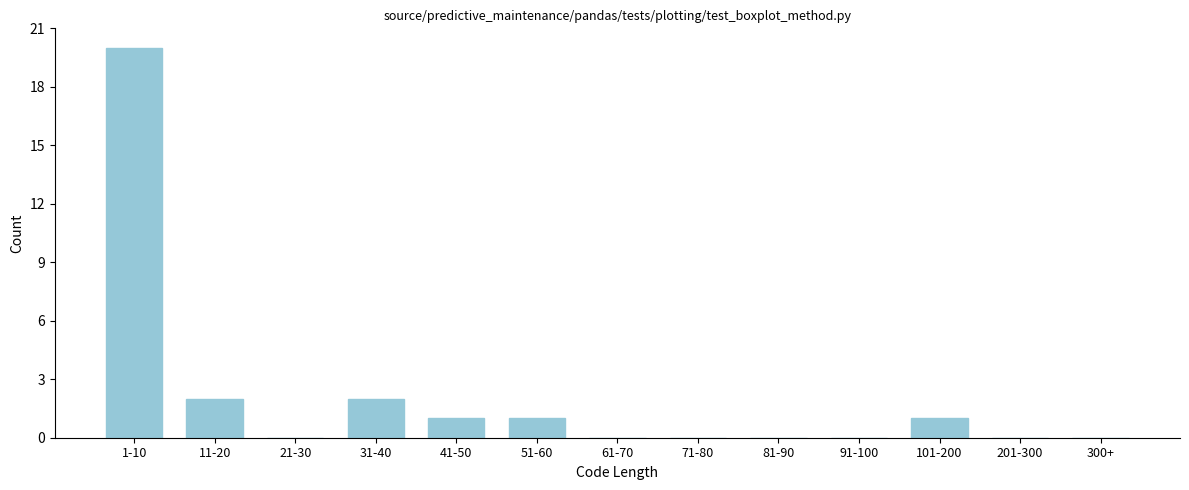

Reading left to right, list all the values displayed in this chart.

1-10=20	11-20=2	21-30=0	31-40=2	41-50=1	51-60=1	61-70=0	71-80=0	81-90=0	91-100=0	101-200=1	201-300=0	300+=0